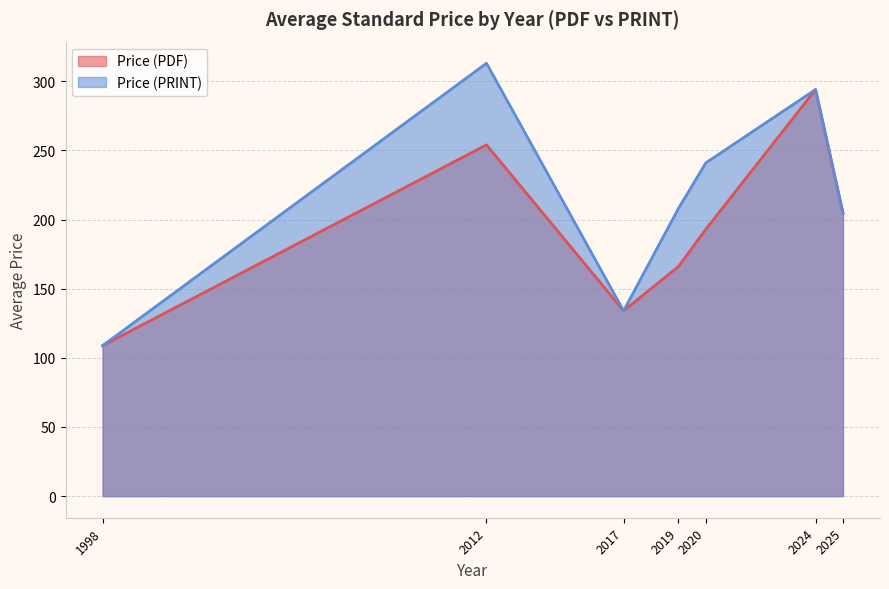

The Price (PDF) series shows 15.1 at 1998. True or false?

False